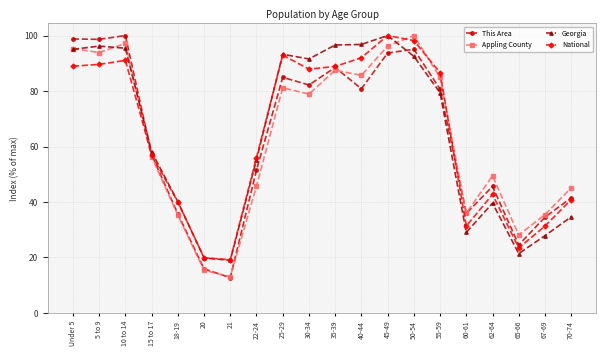

What is the maximum value for Appling County?

100.0